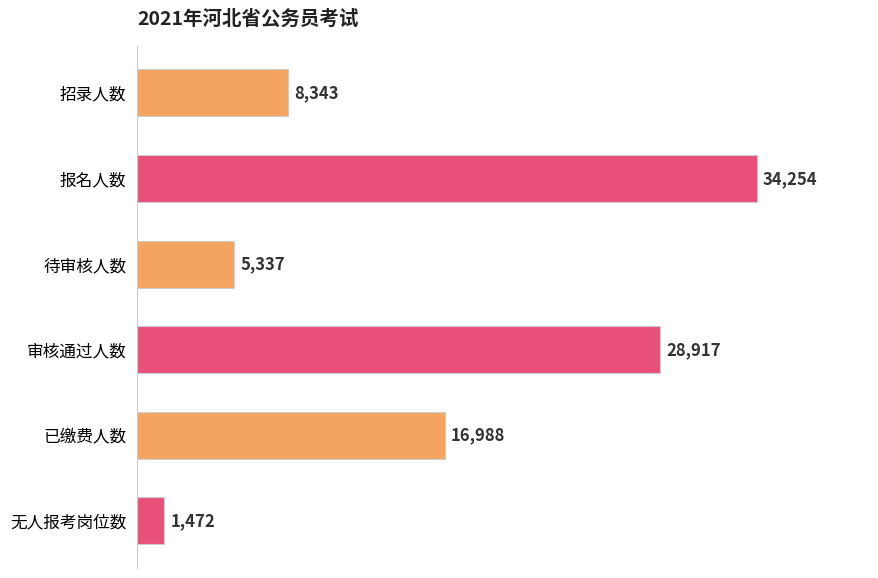

Which has a higher value, 审核通过人数 or 待审核人数?

审核通过人数